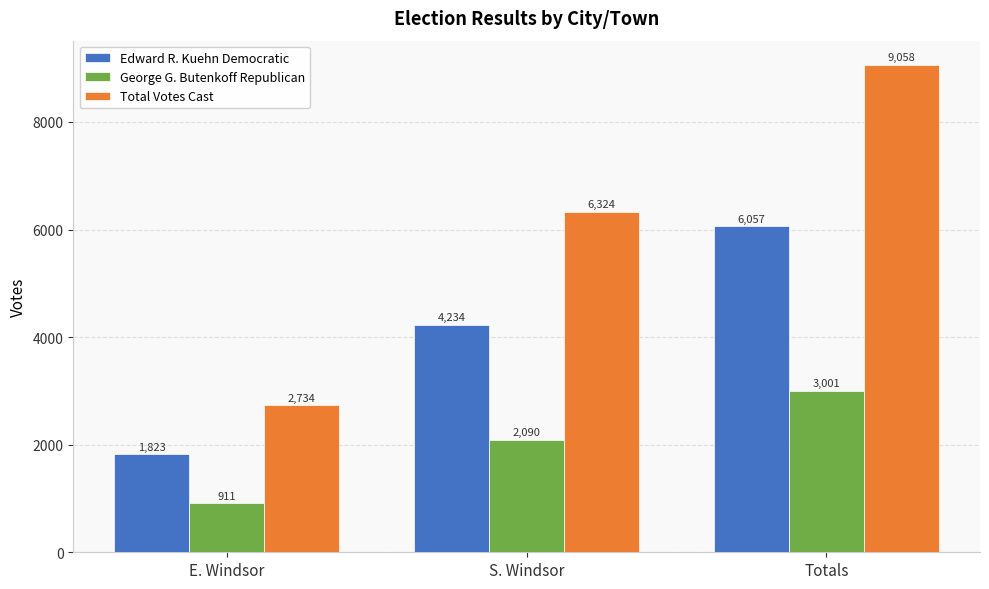

How many values in the Total Votes Cast series are below 6324?

1